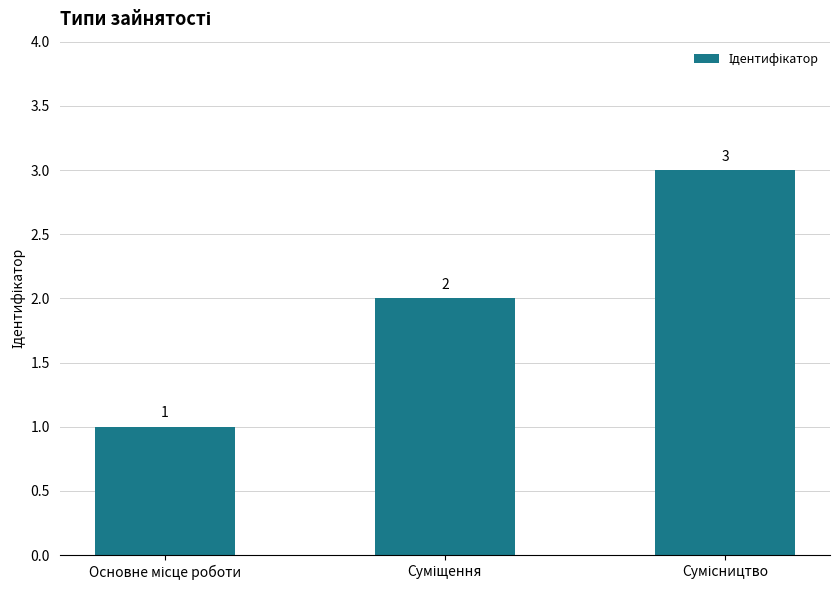

What is the value of the 2nd bar from the left?

2